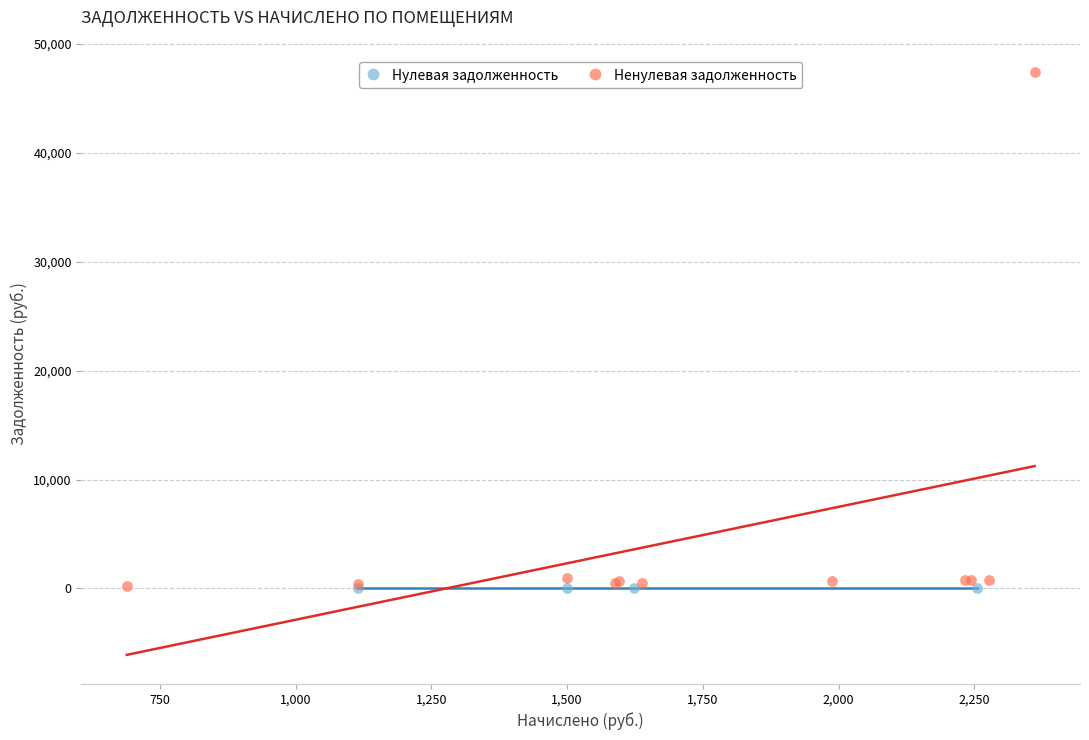

Which series contains the highest Y value?

Ненулевая задолженность